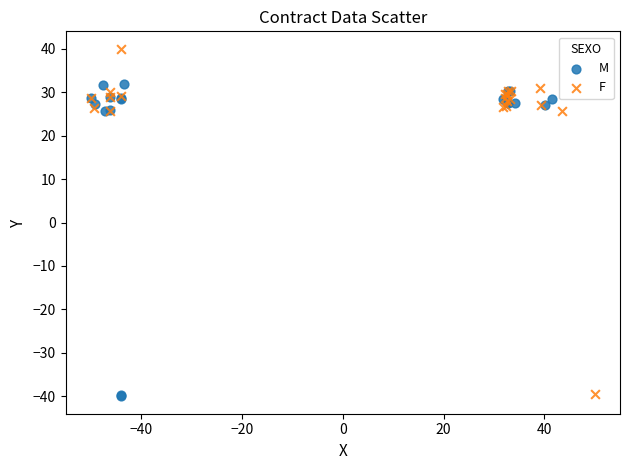

What are all the series names shown in the legend?

M, F